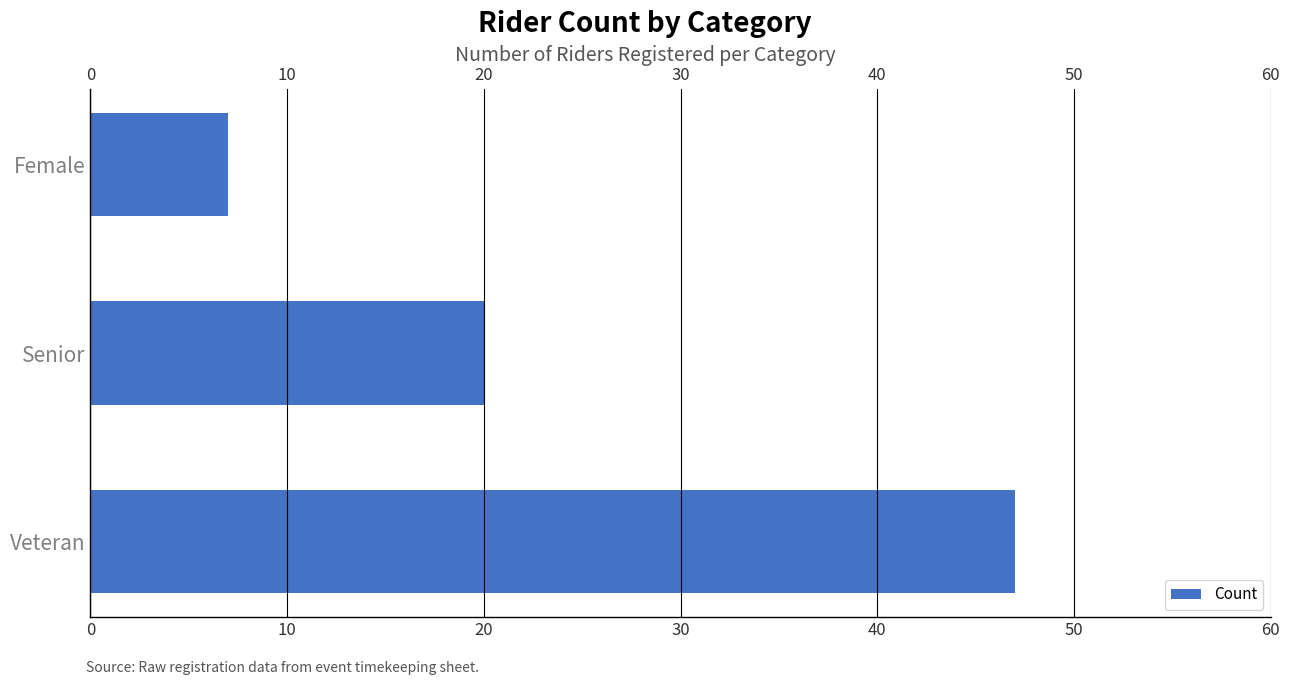

The value at Veteran is 67. True or false?

False